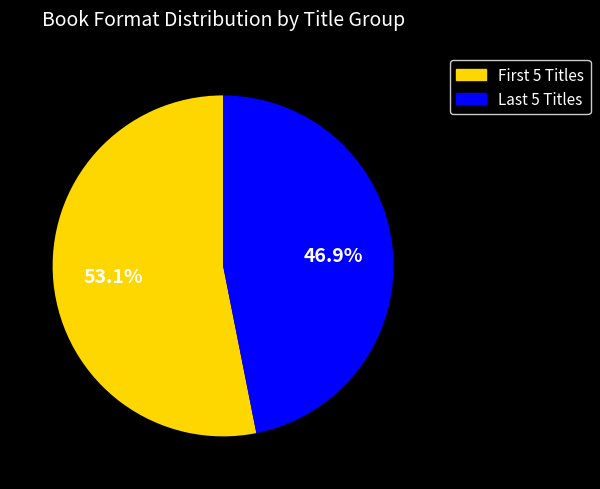

Is there a majority slice in this chart?

Yes